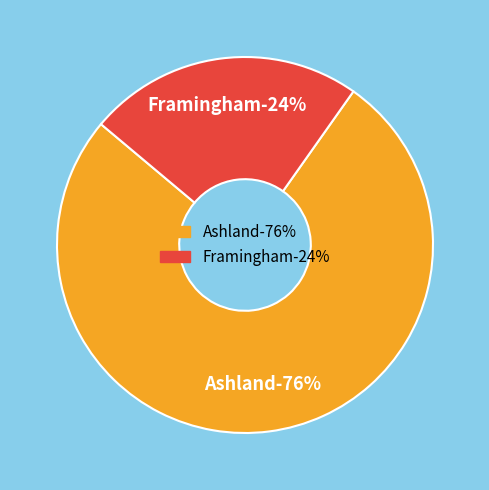

Count the number of slices in the pie.

2